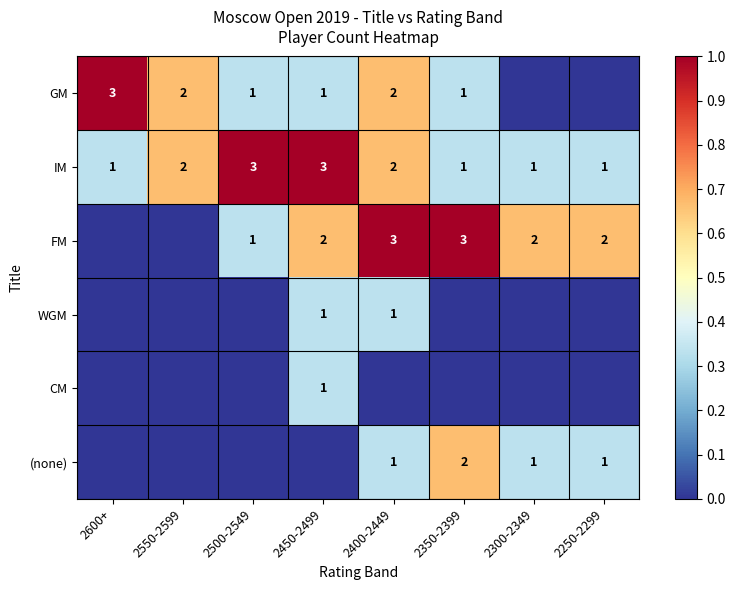

How many IM values are between 1 and 3?

8